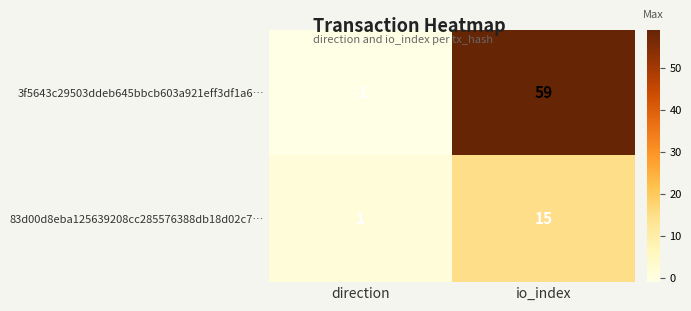

At how many categories does at least one series exceed 23?

1